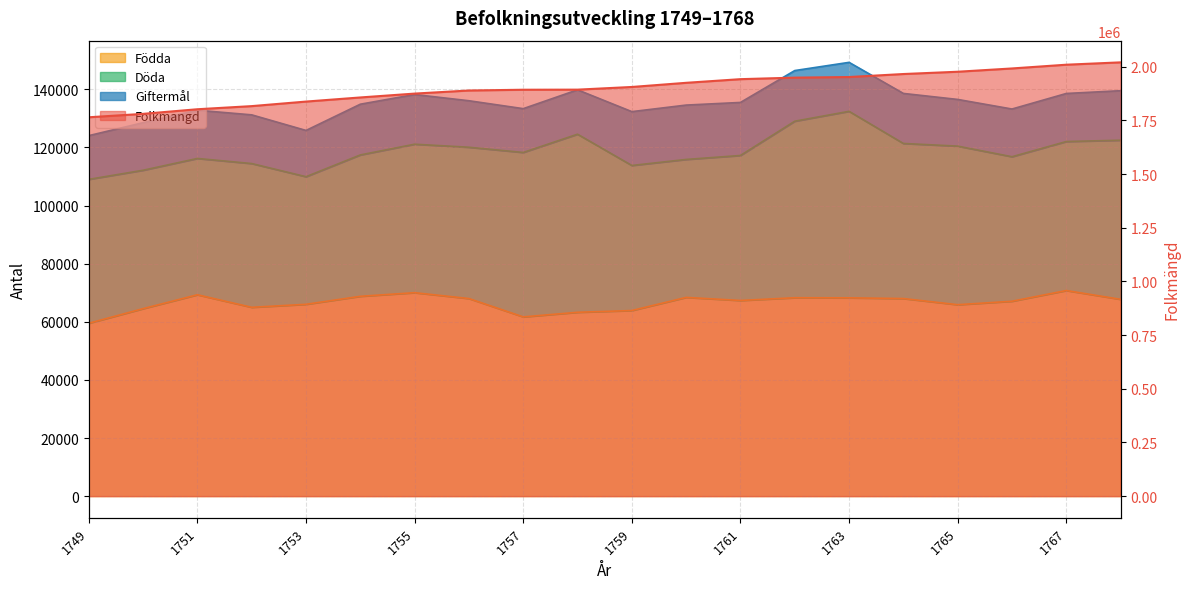

List the labels in order of Födda value, largest first.

1767, 1755, 1751, 1754, 1760, 1762, 1763, 1764, 1756, 1768, 1761, 1766, 1753, 1765, 1752, 1750, 1759, 1758, 1757, 1749